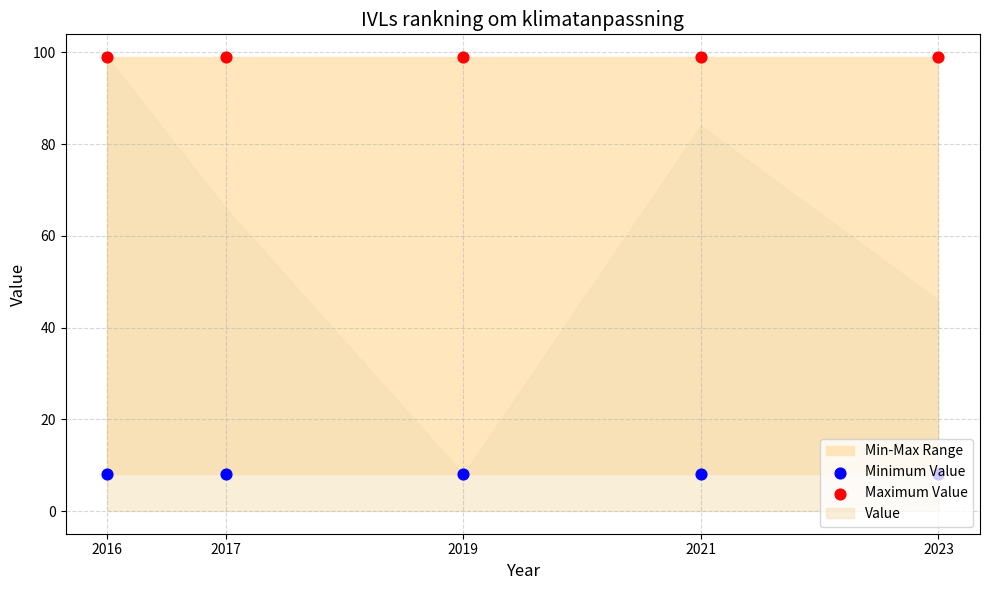

What is the total value across all series at 2016?

107